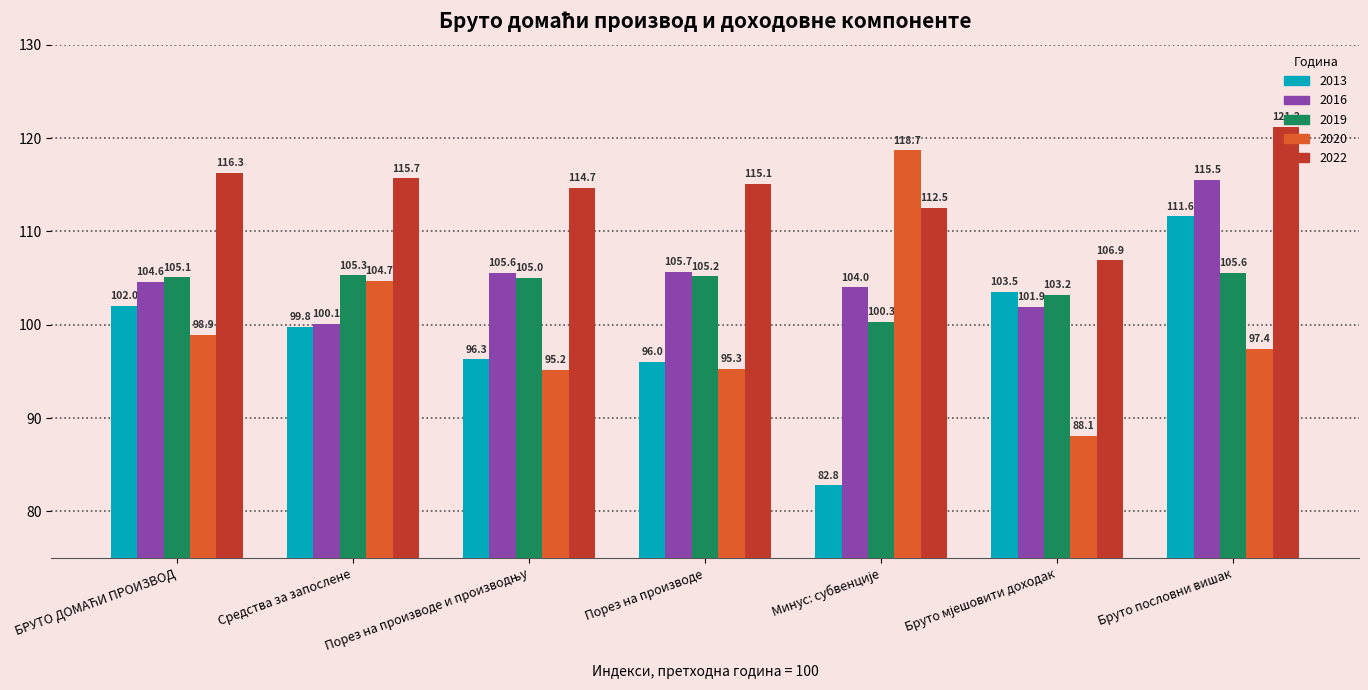

The value of 2016 at Средства за запослене is 100.1. True or false?

True